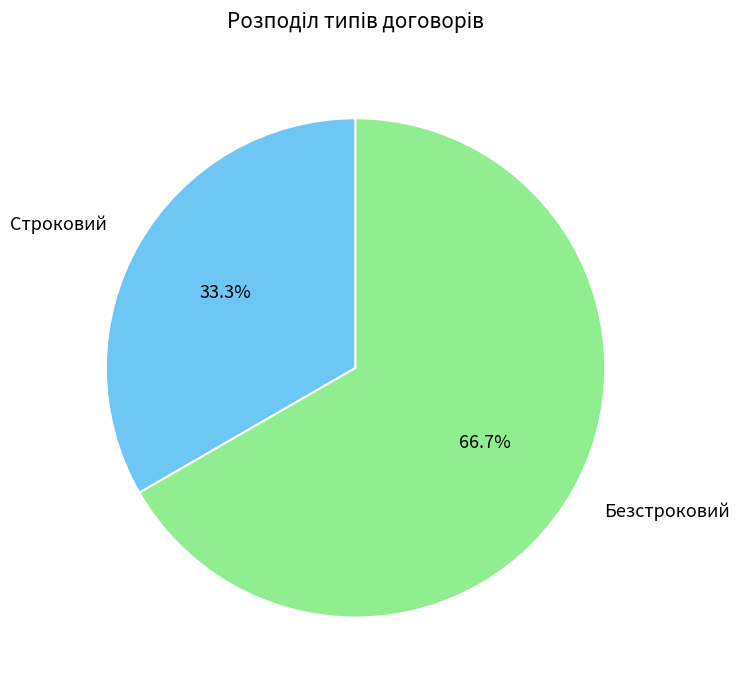

True or false: Строковий accounts for 33% of the total.

True